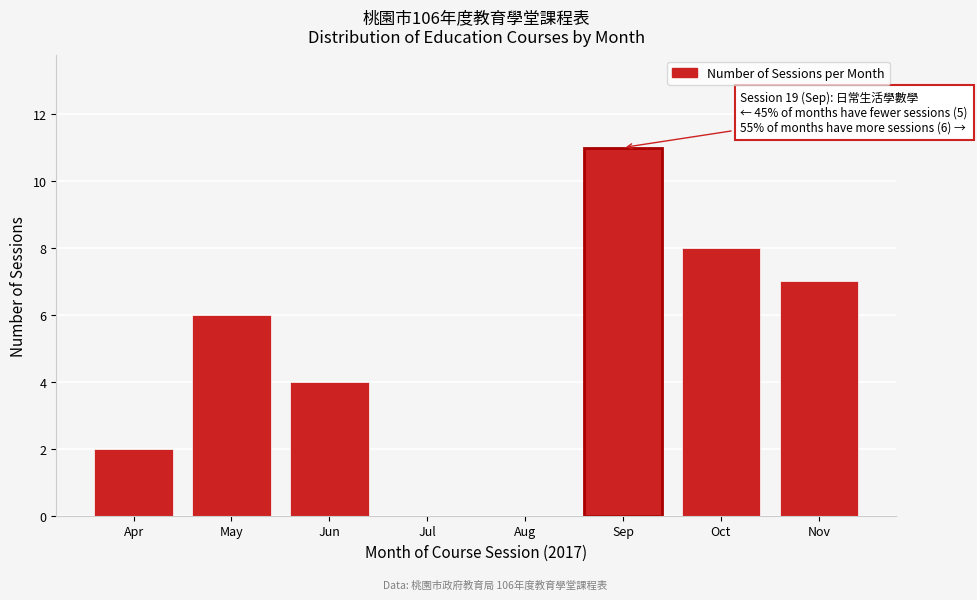

Reading left to right, what are all the values shown in this chart?

Apr=2	May=6	Jun=4	Jul=0	Aug=0	Sep=11	Oct=8	Nov=7